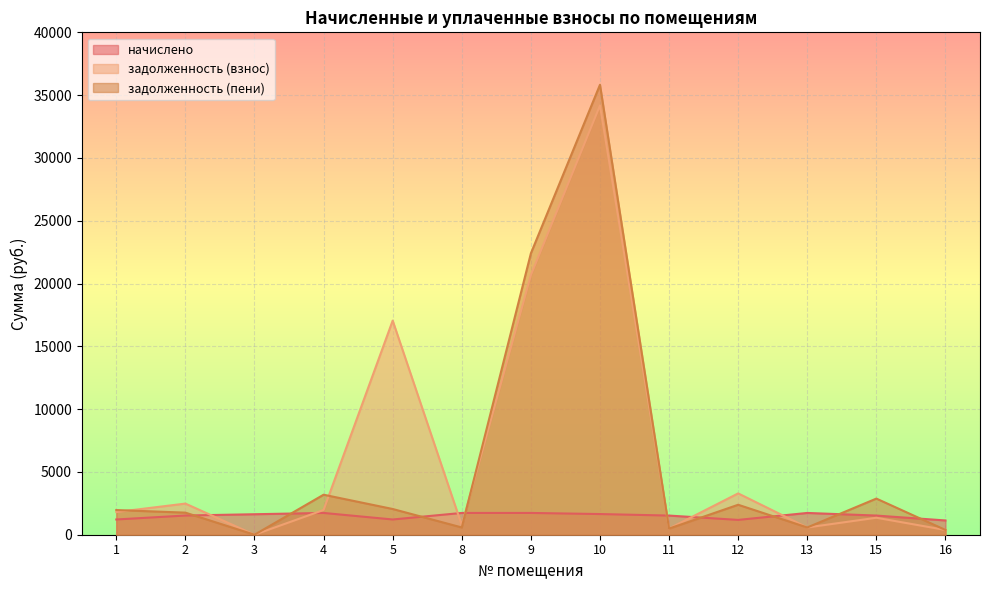

Which series has the widest spread of values?

задолженность (пени)